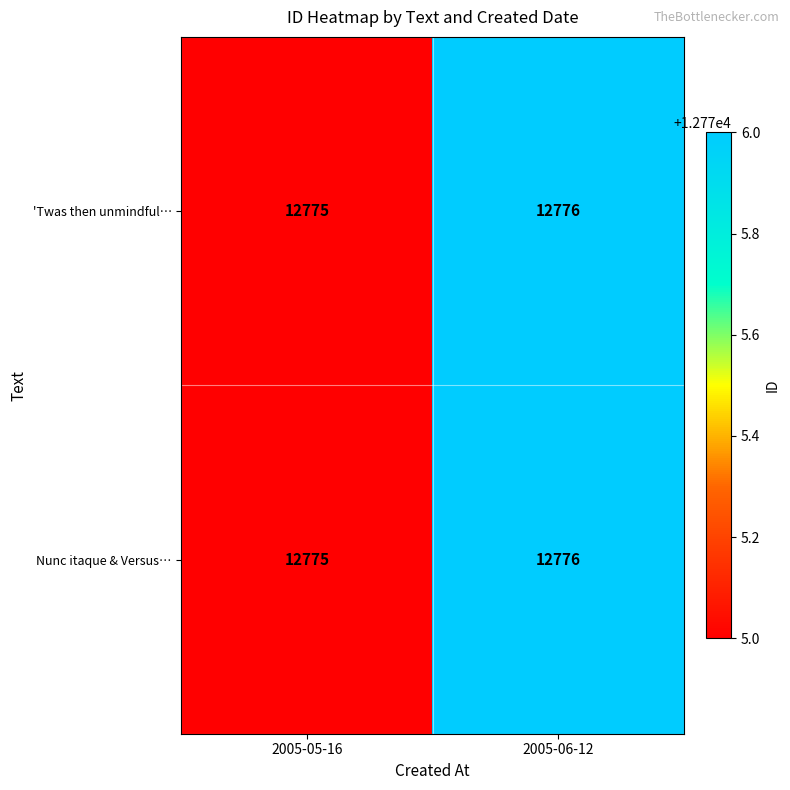

How many categories are shown in the chart?

2